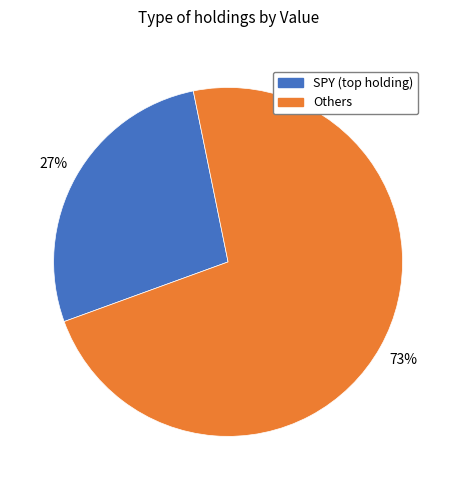

Does any single category account for the majority?

Yes